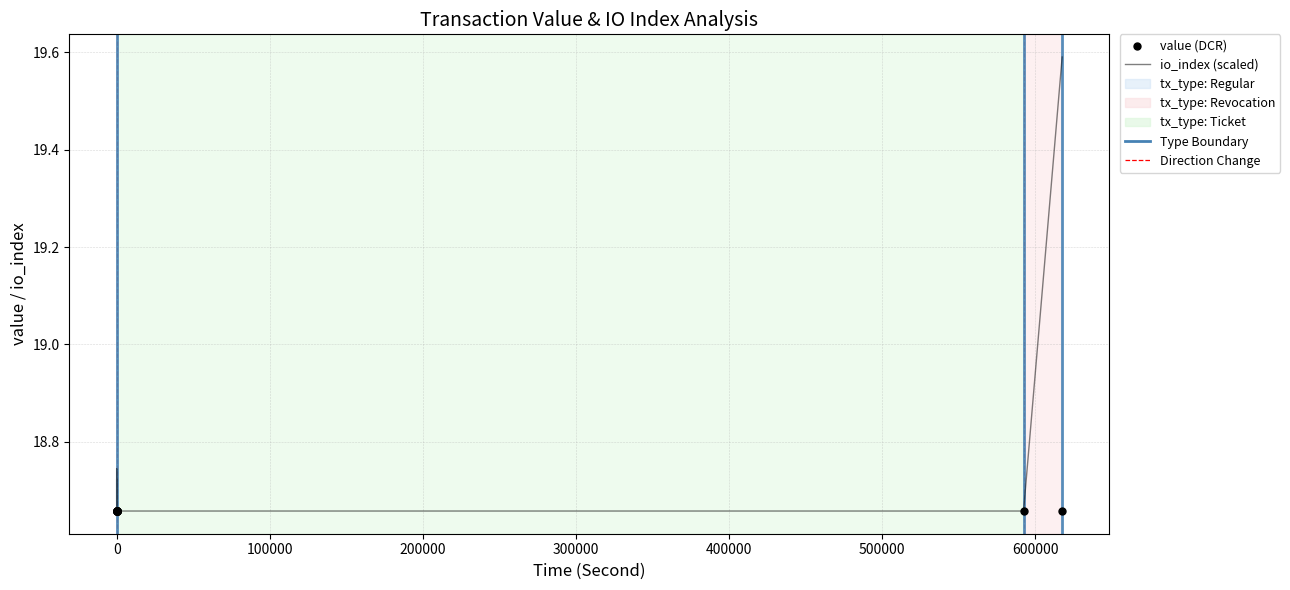

What is the total value across all series at 600000?

37.3